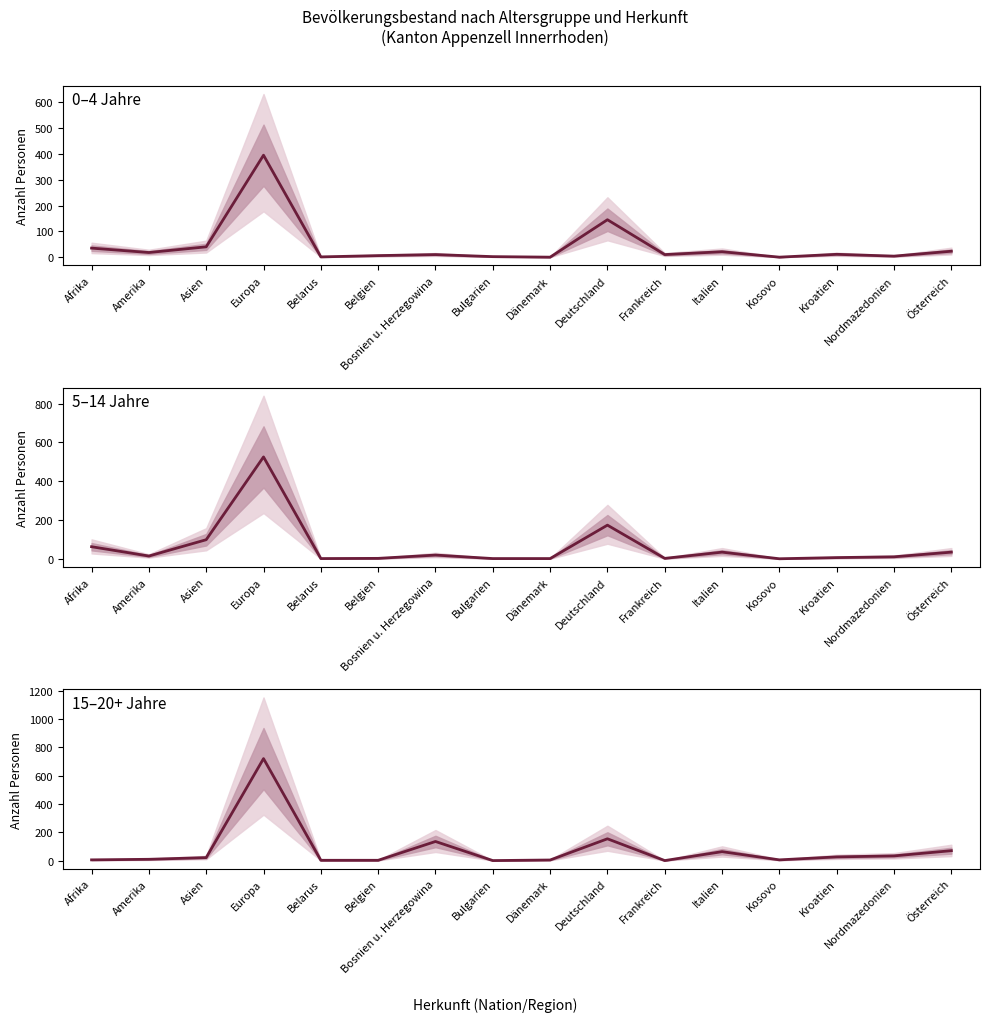

Does the chart display data point markers on the line(s)?

No